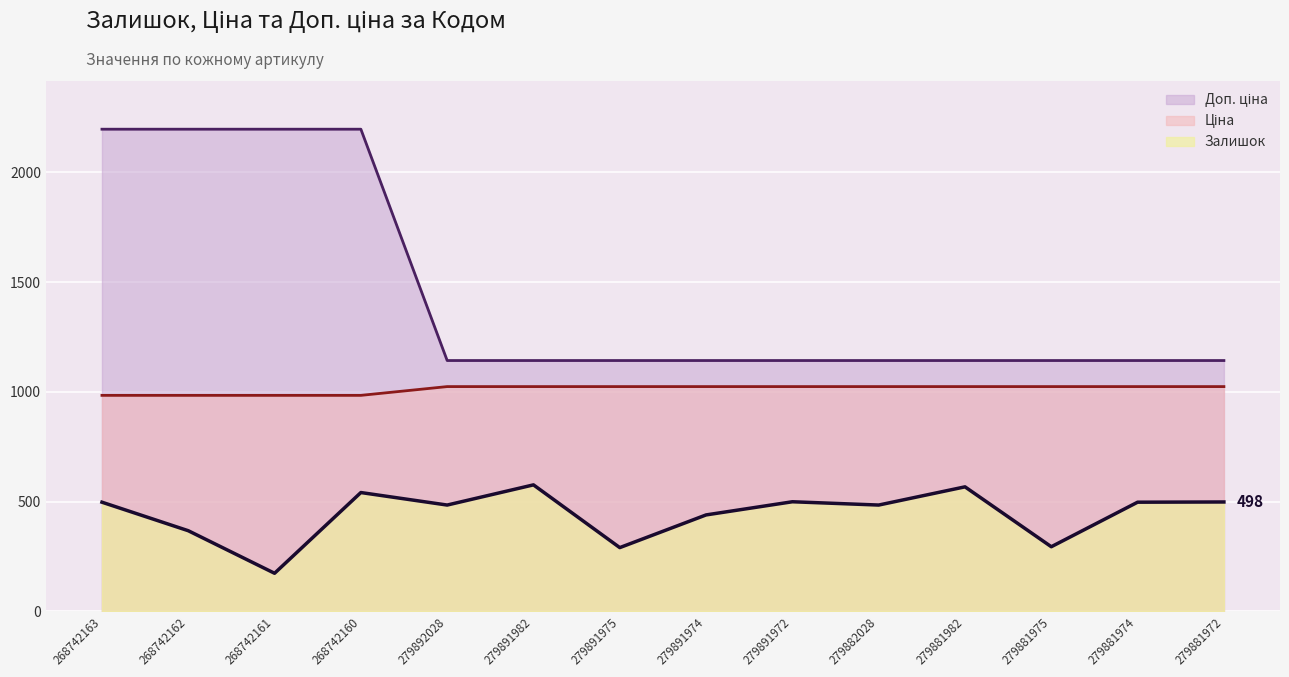

What is the highest value of the Залишок series?

576.0